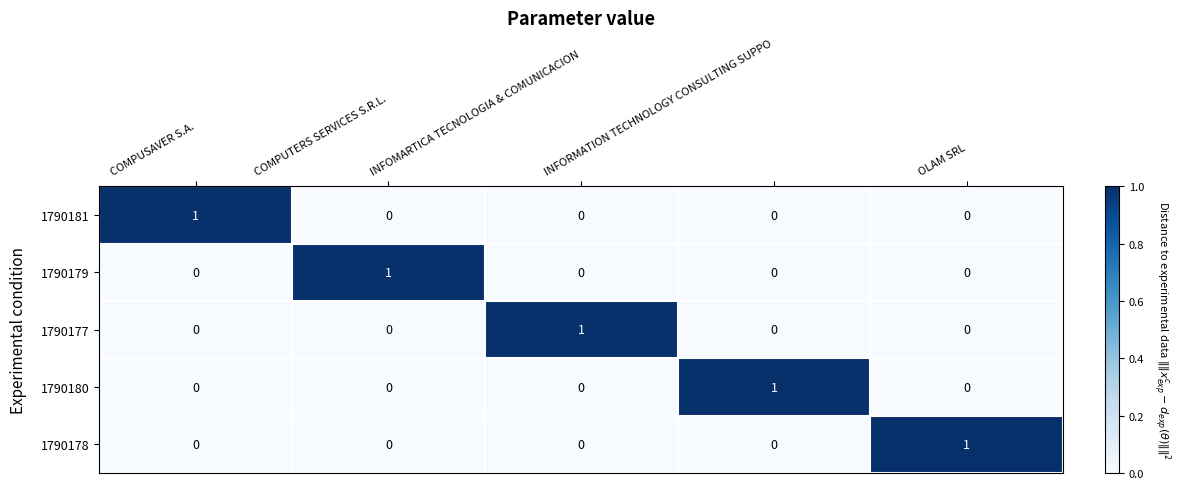

True or false: 1790181 has a value of 1 at INFORMATION TECHNOLOGY CONSULTING SUPPO.

False